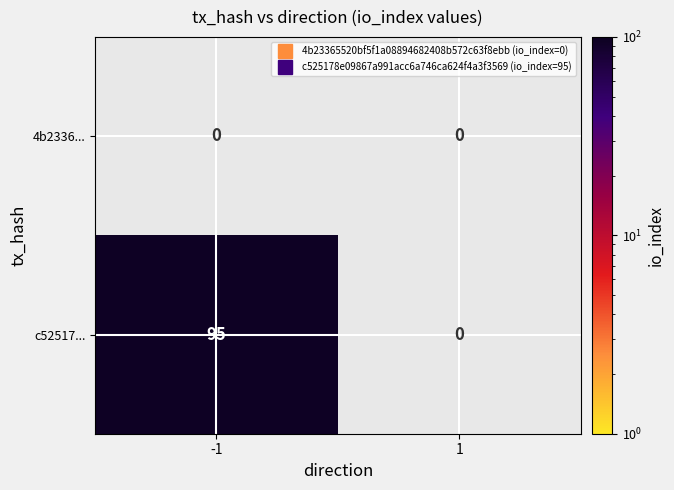

Between -1 and 1, which is larger?

1